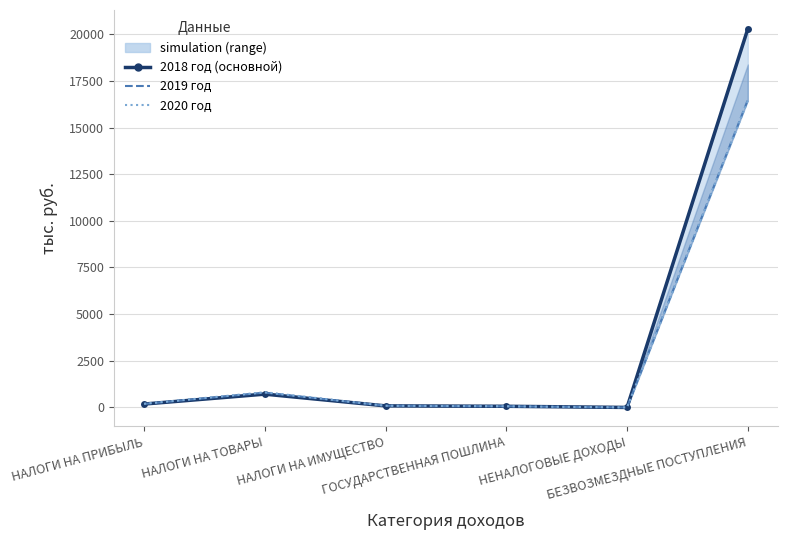

True or false: 2020 год has a value of 197.5 at НАЛОГИ НА ПРИБЫЛЬ.

True